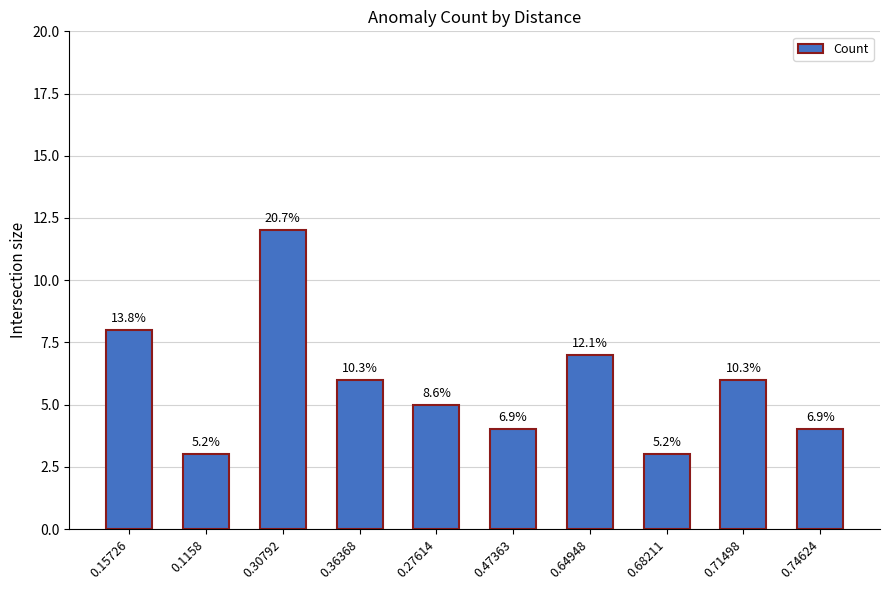

What is the difference between the maximum and minimum values?

9